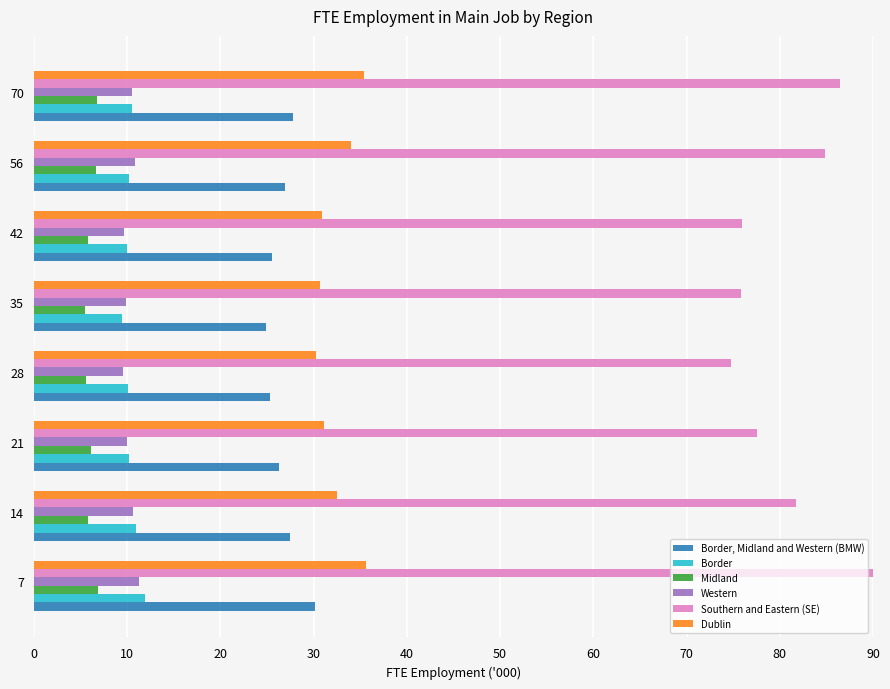

Which series has the largest range (max minus min)?

Southern and Eastern (SE)